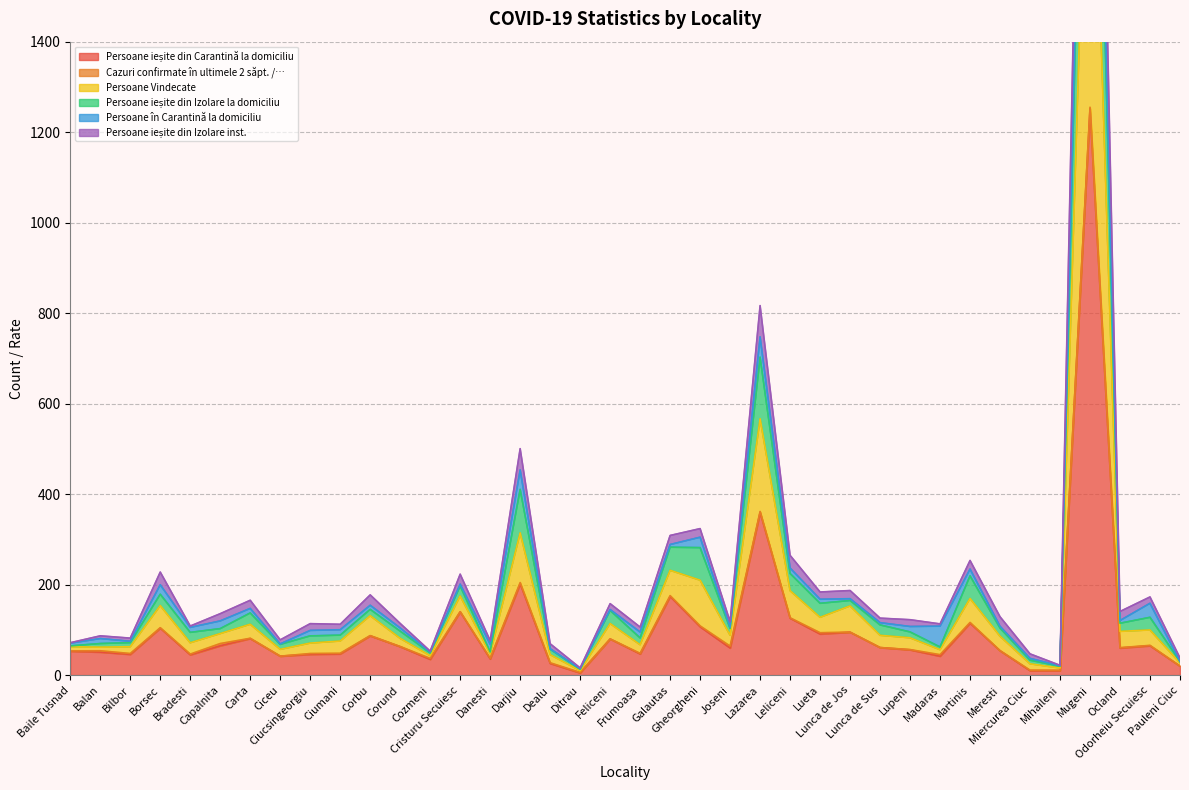

At which category is the sum across all series the highest?

Mugeni